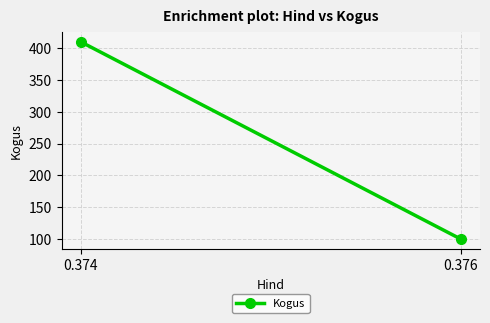

How many values are between 100 and 410?

2